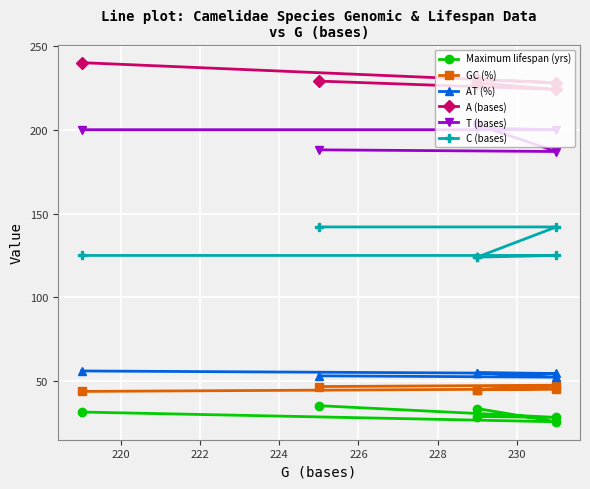

What is the value of the T (bases) point at the 2nd from the left?

187.0